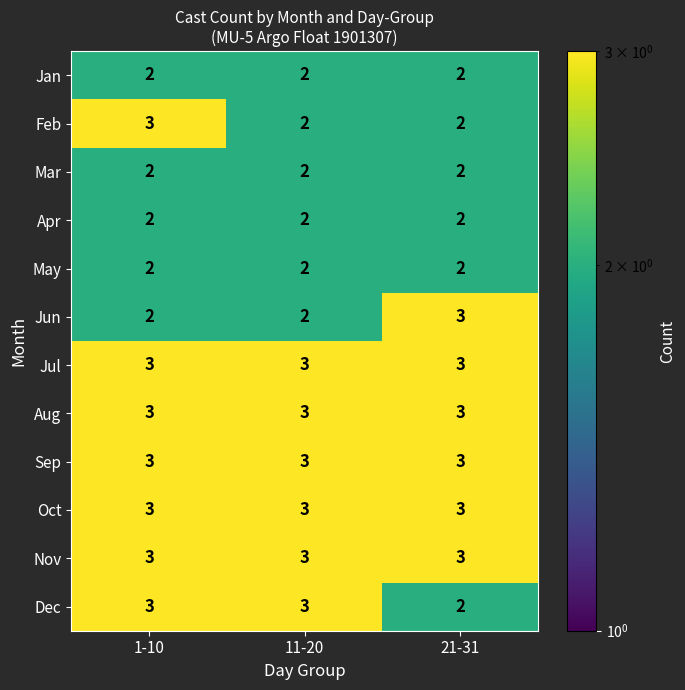

What is the lowest value of the Sep series?

3